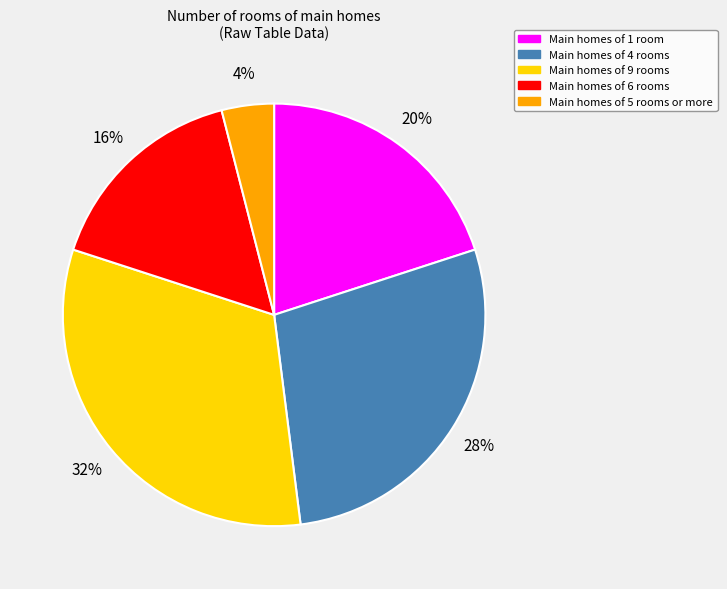

Rank the categories by value from lowest to highest.

Main homes of 5 rooms or more, Main homes of 6 rooms, Main homes of 1 room, Main homes of 4 rooms, Main homes of 9 rooms